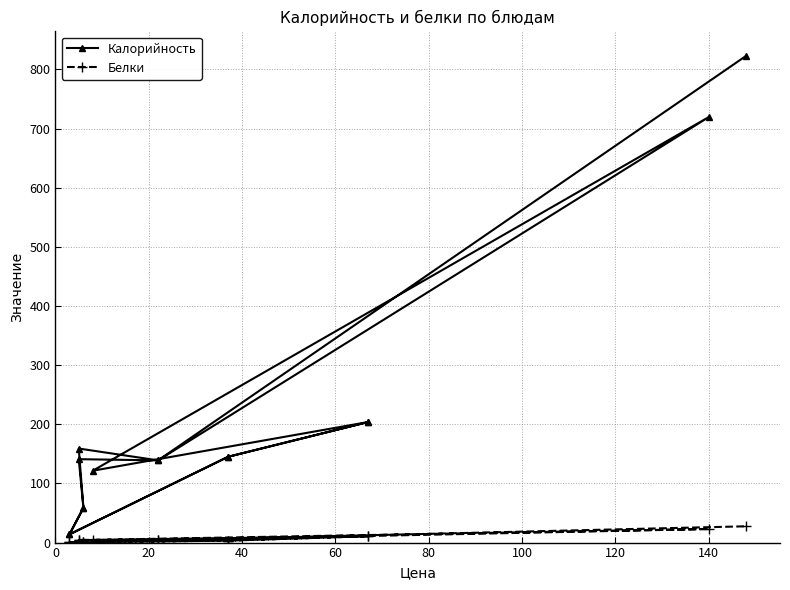

True or false: Калорийность and Белки cross at least once.

False